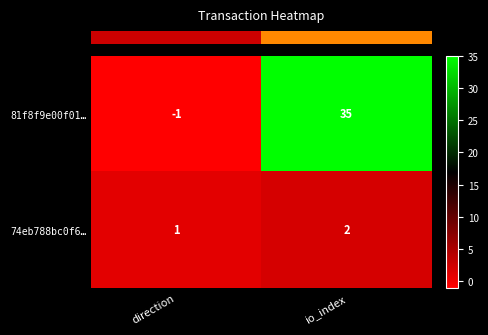

Reading right to left, extract all data points from this chart.

81f8f9e00f01…: 35	-1
74eb788bc0f6…: 2	1